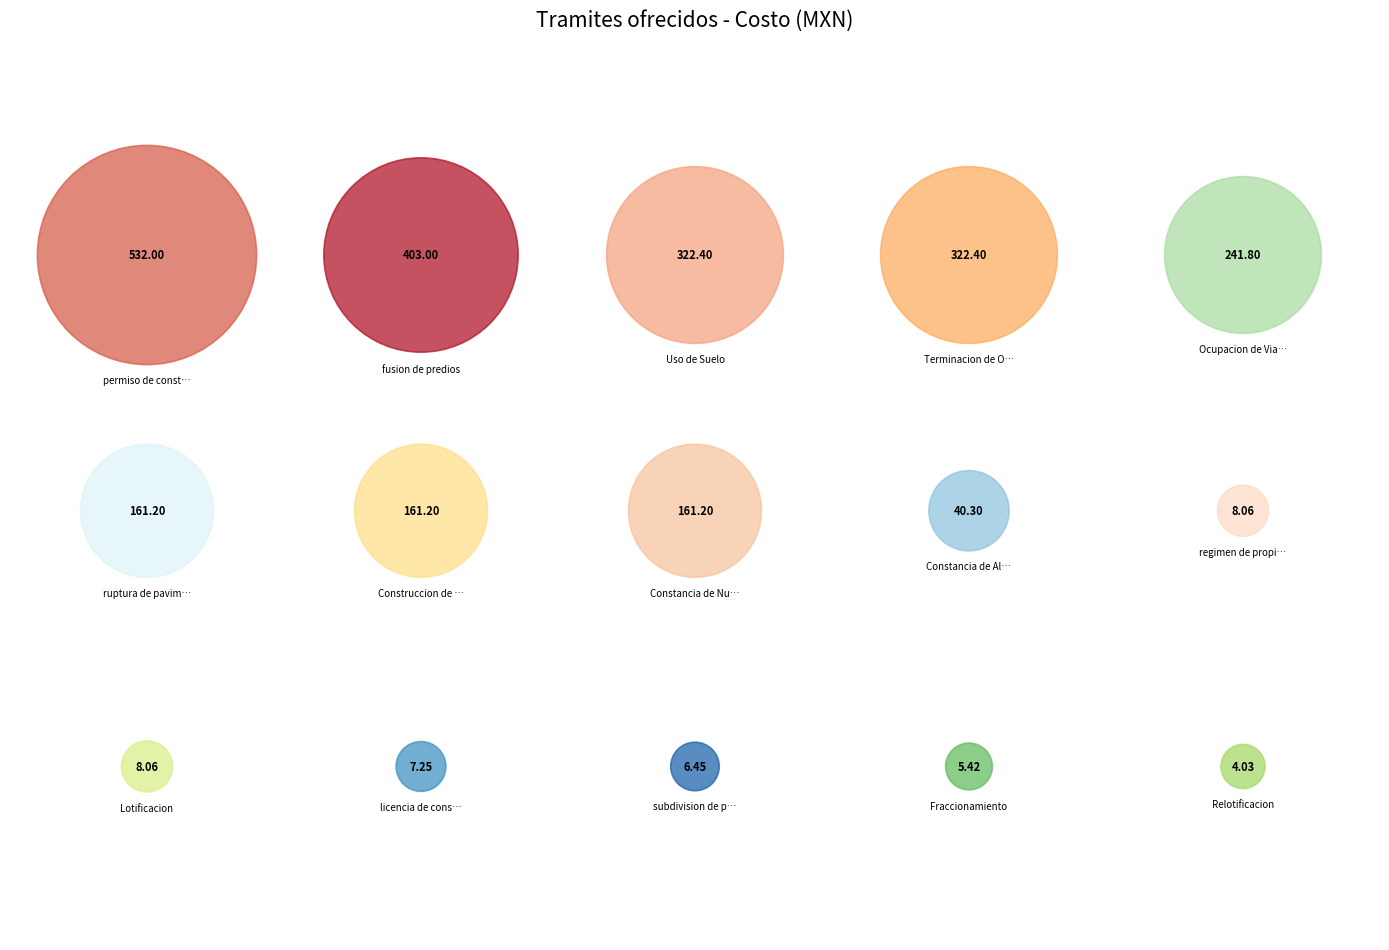

Which slice is the smallest?

Relotificacion